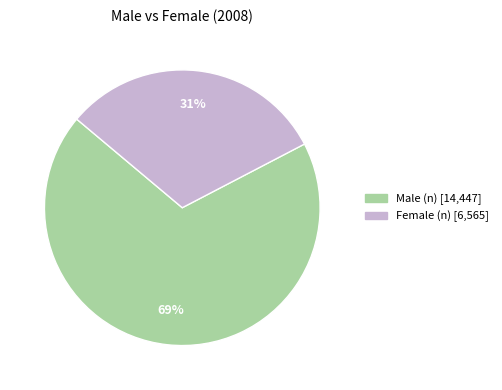

To the nearest percent, what percentage of the pie is Male (n)?

69%